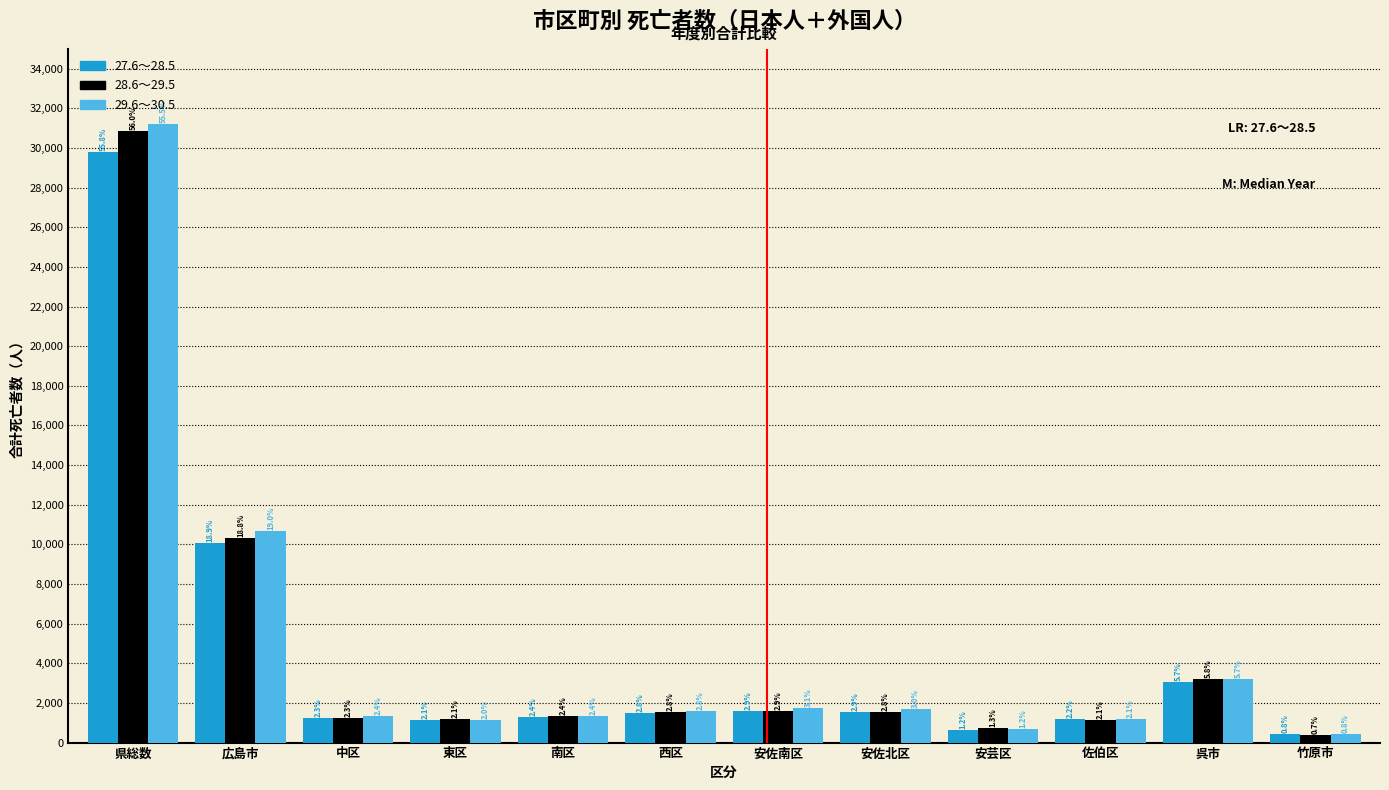

Are the bars horizontal?

No